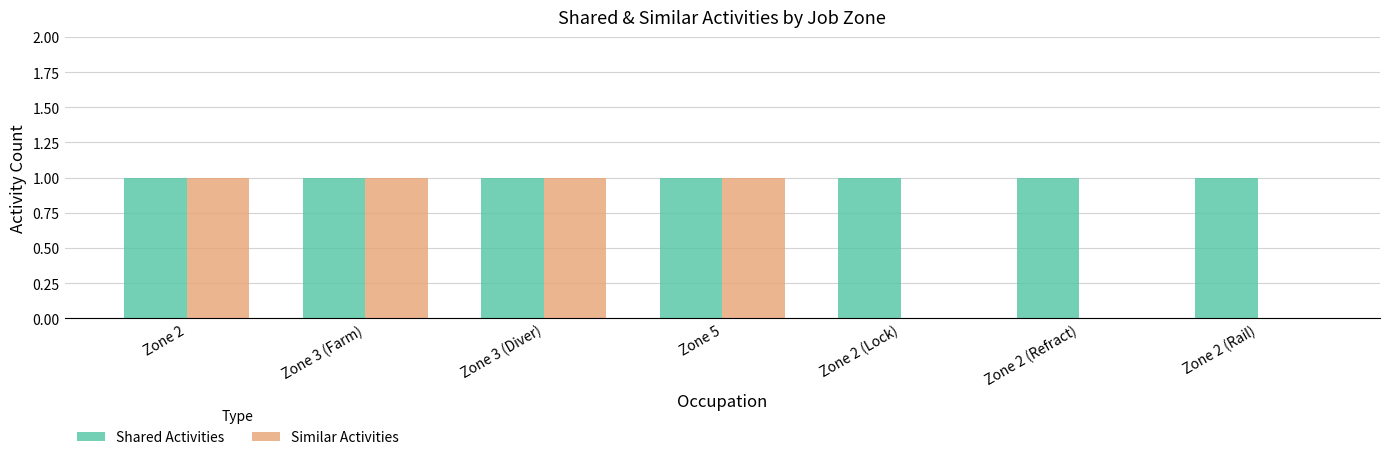

Reading left to right, transcribe all the data shown in this chart.

Shared Activities: 1	1	1	1	1	1	1
Similar Activities: 1	1	1	1	0	0	0